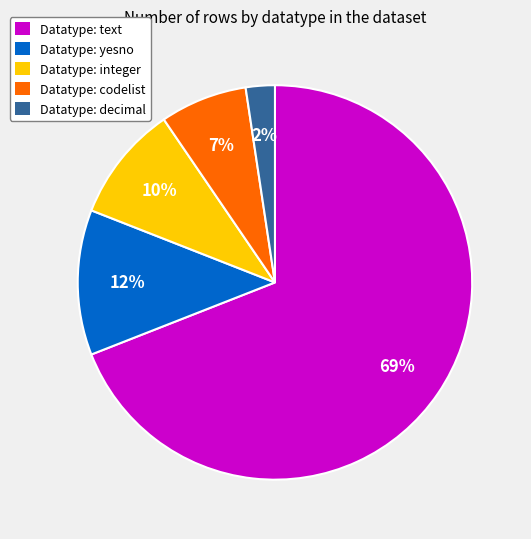

To the nearest percent, what is the difference between the largest and smallest slice percentages?

67%